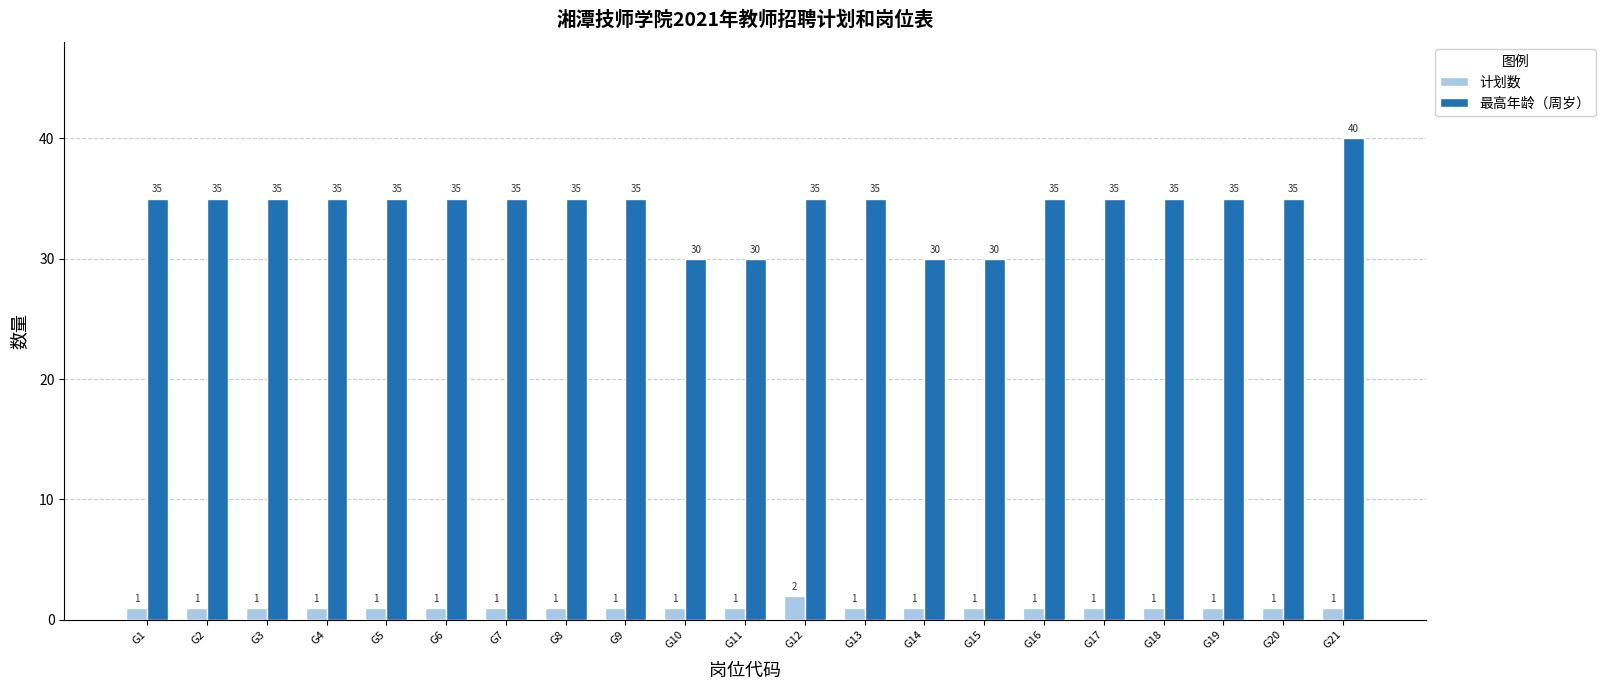

How many data points does each series have?

21